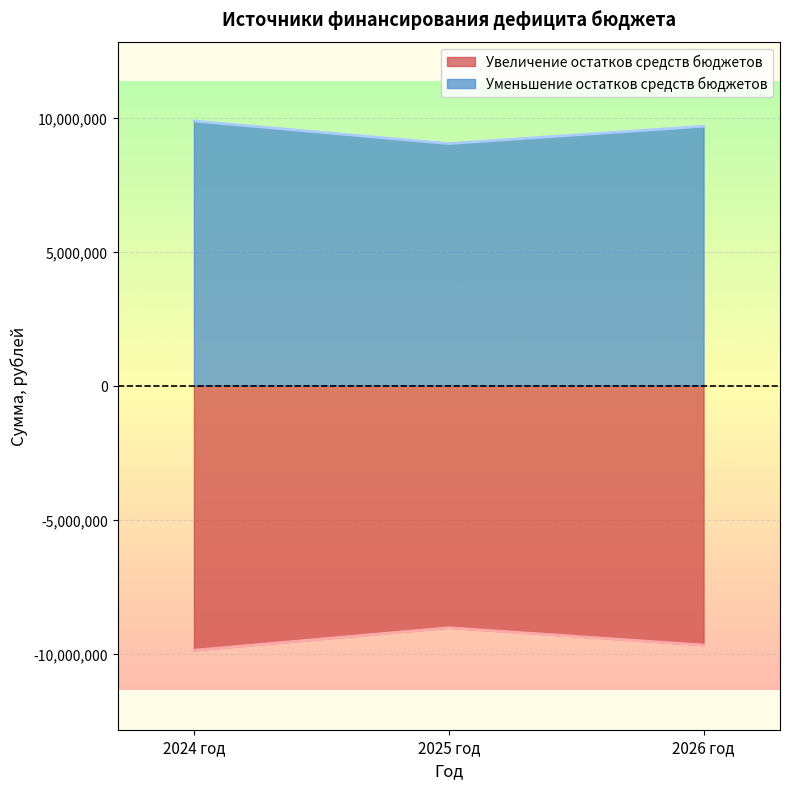

List the series in order of their peak value, lowest first.

Увеличение остатков средств бюджетов, Уменьшение остатков средств бюджетов